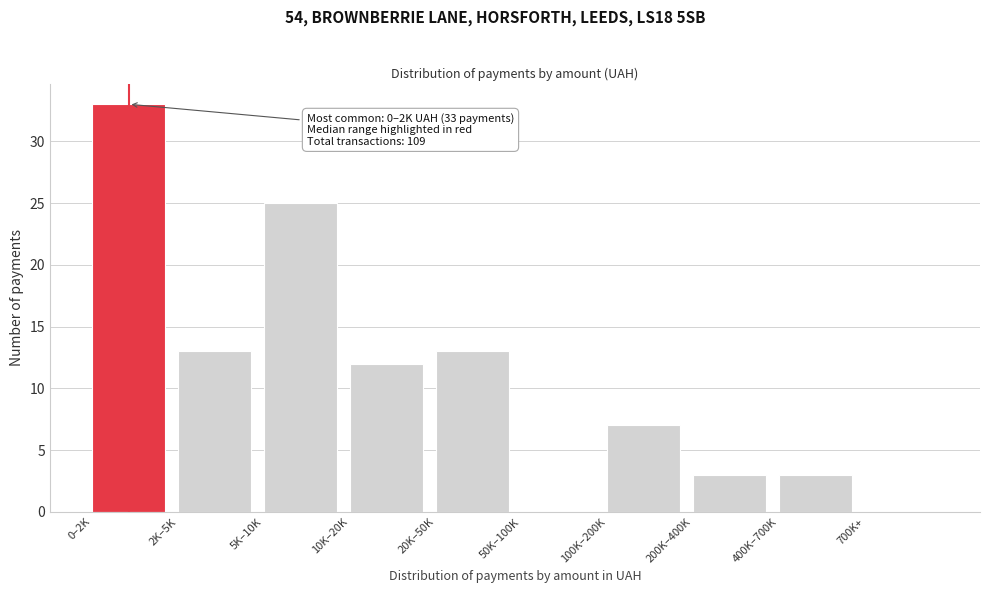

Reading left to right, transcribe all the data shown in this chart.

0–2K=33	2K–5K=13	5K–10K=25	10K–20K=12	20K–50K=13	50K–100K=0	100K–200K=7	200K–400K=3	400K–700K=3	700K+=0